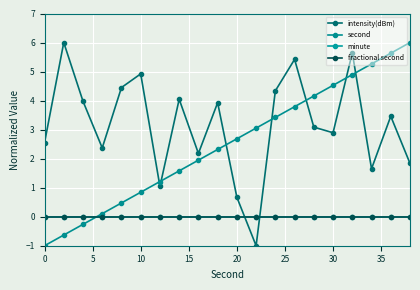

Is this an area chart (filled region under the line)?

No